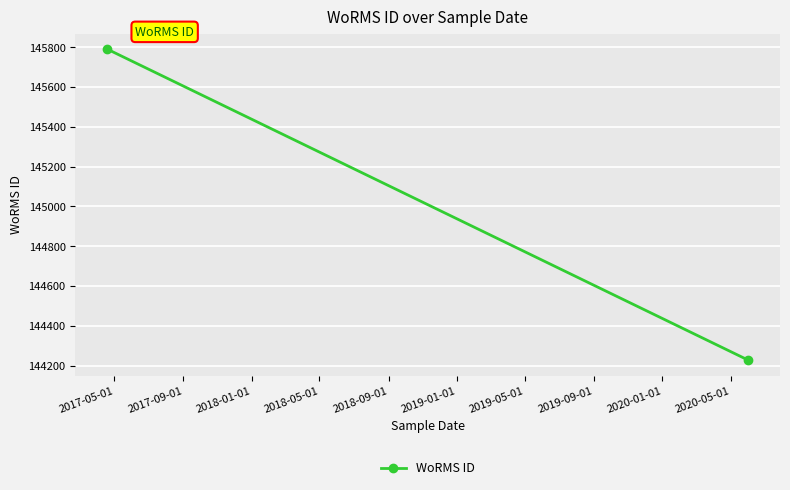

Approximately how many times larger is the value at 2017-05-01 compared to 2017-09-01?

1.0